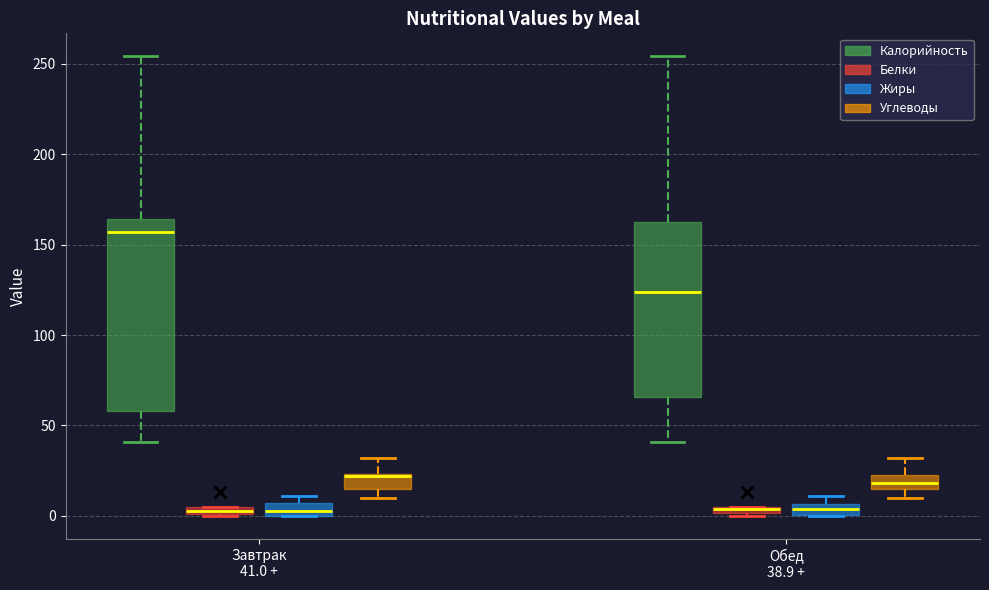

Where is the upper edge of the box for Завтрак 41.0 + (Калорийность) on the y-axis? The values are not printed on the chart, so give them approximately, as read against the axis.

165